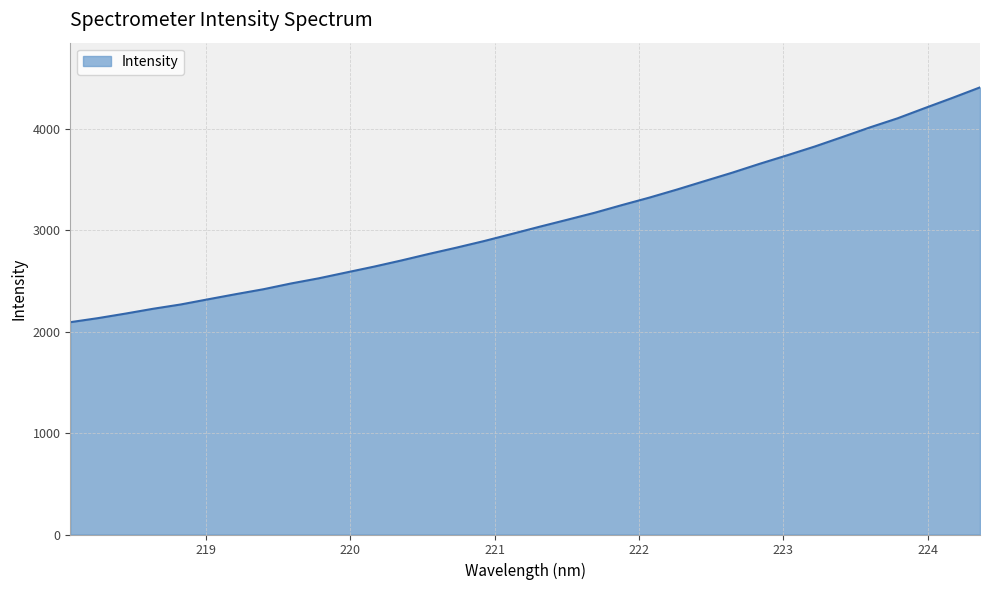

True or false: the data has more than 2 interior local peaks.

False